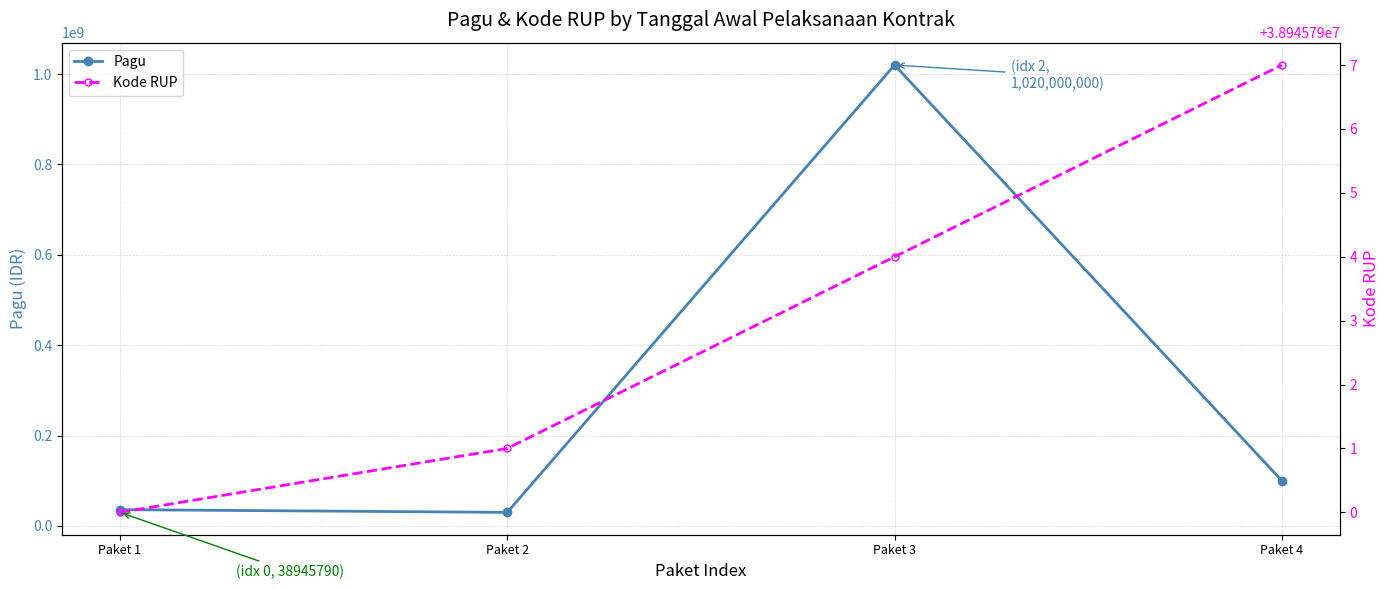

How many intersections are there between Pagu and Kode RUP?

1